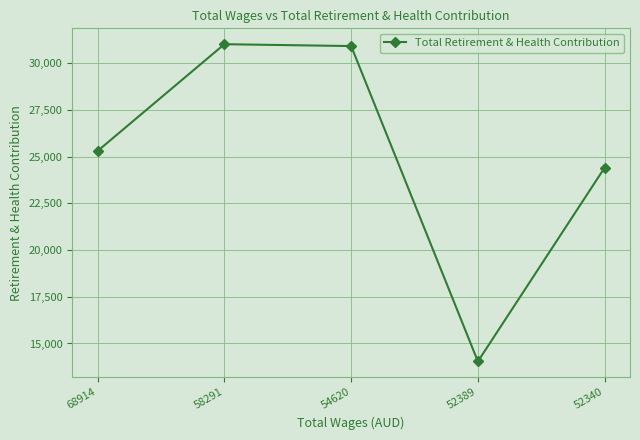

What is the sum of all values?

125691